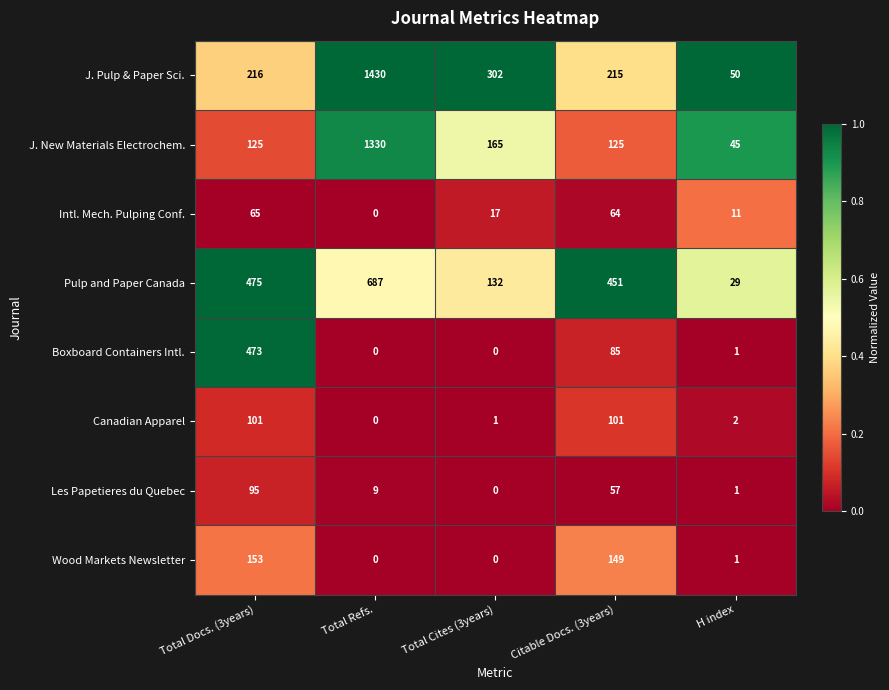

What is the sum of all J. Pulp & Paper Sci. values?

2213